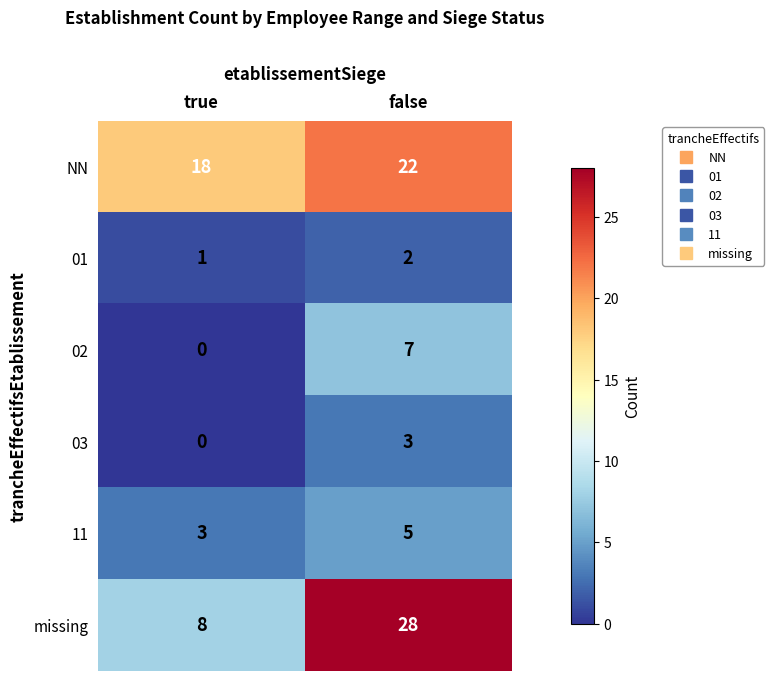

Where is missing nearest to the value 18?

true